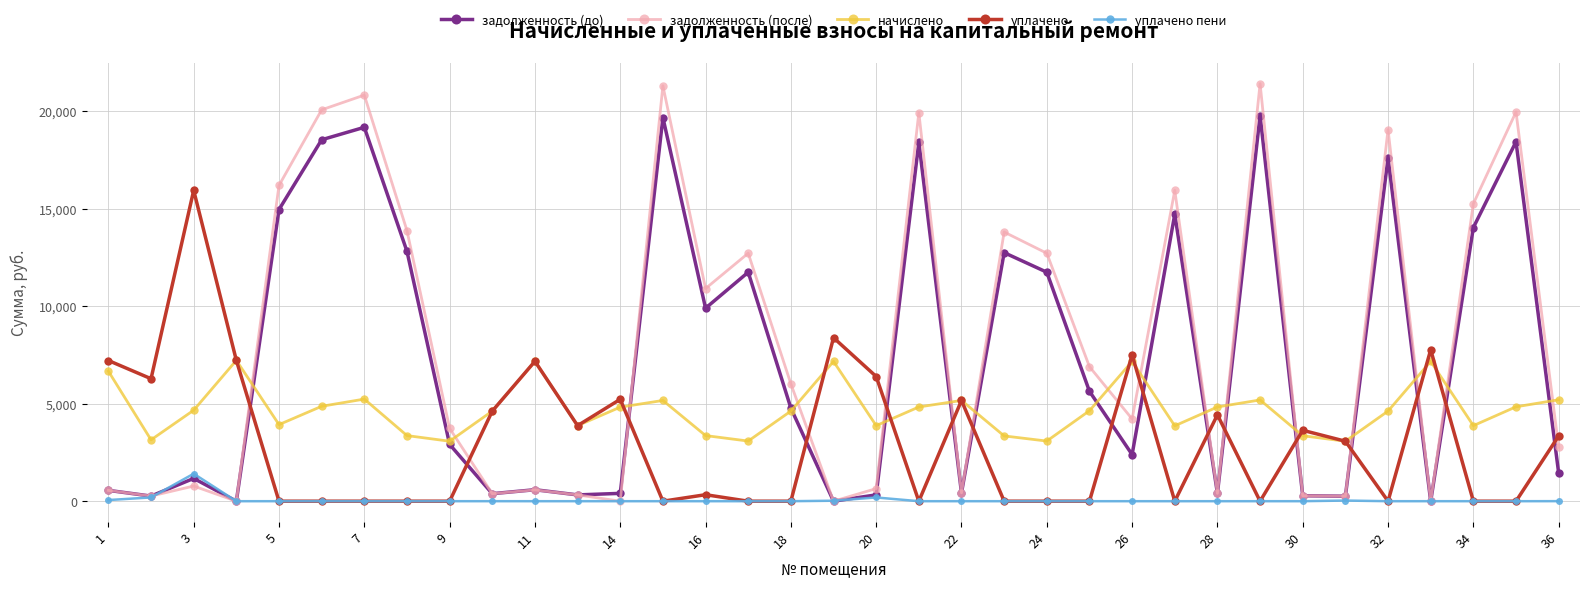

Which series has the widest spread of values?

задолженность (после)